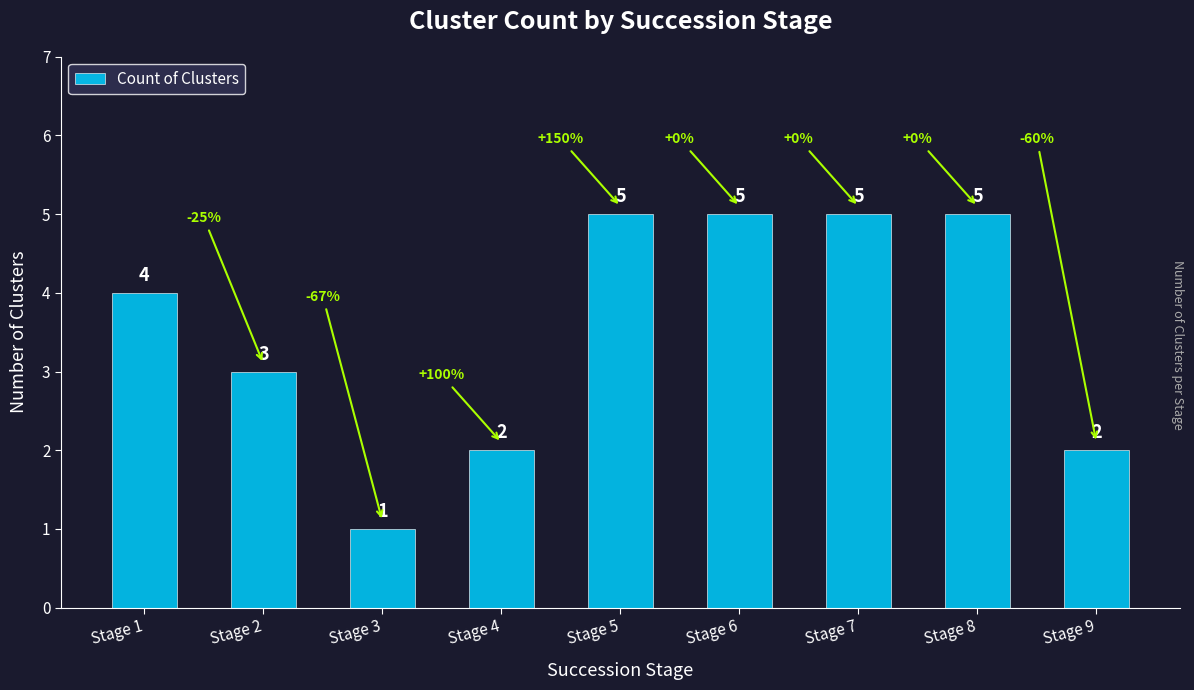

What is the value of the 5th bar from the left?

5